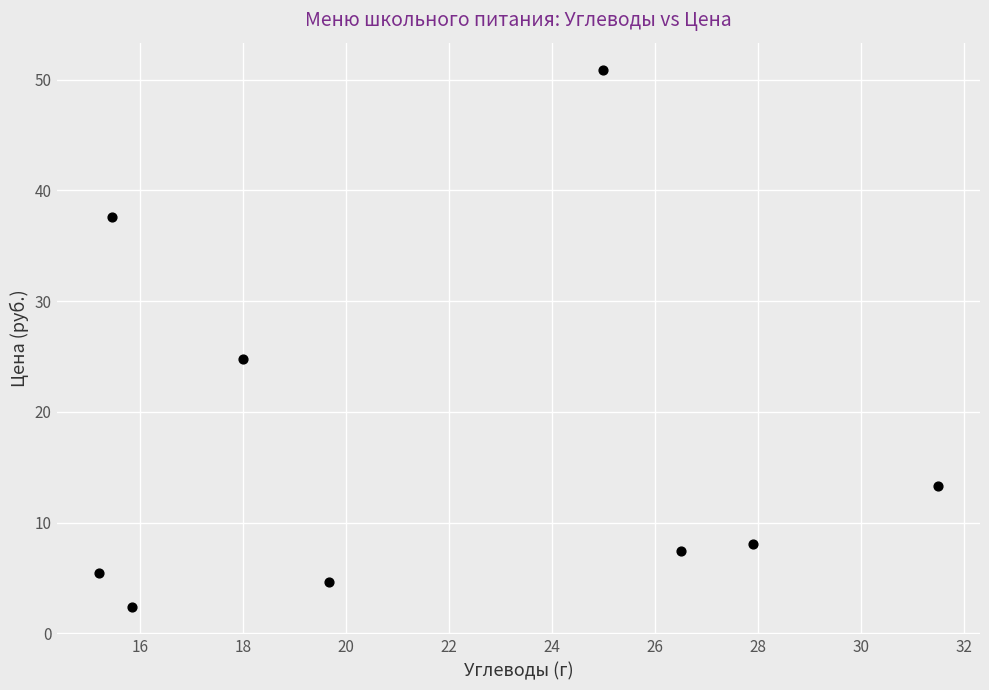

What Y value in the scatter plot is closest to 26?

24.8